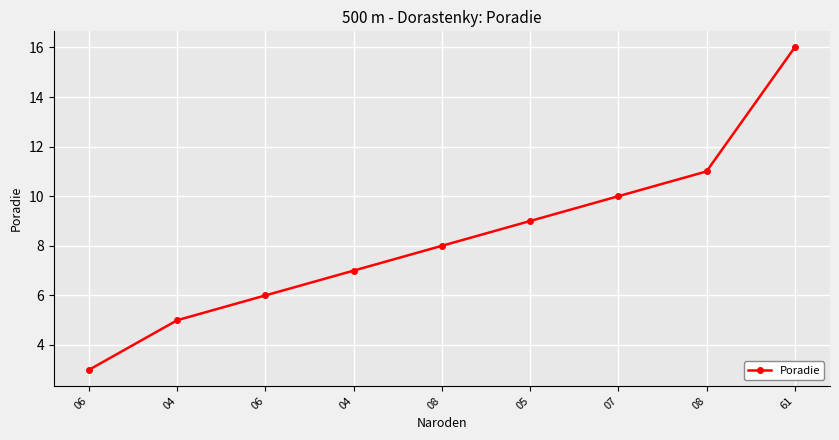

How many lines are shown in the chart?

1